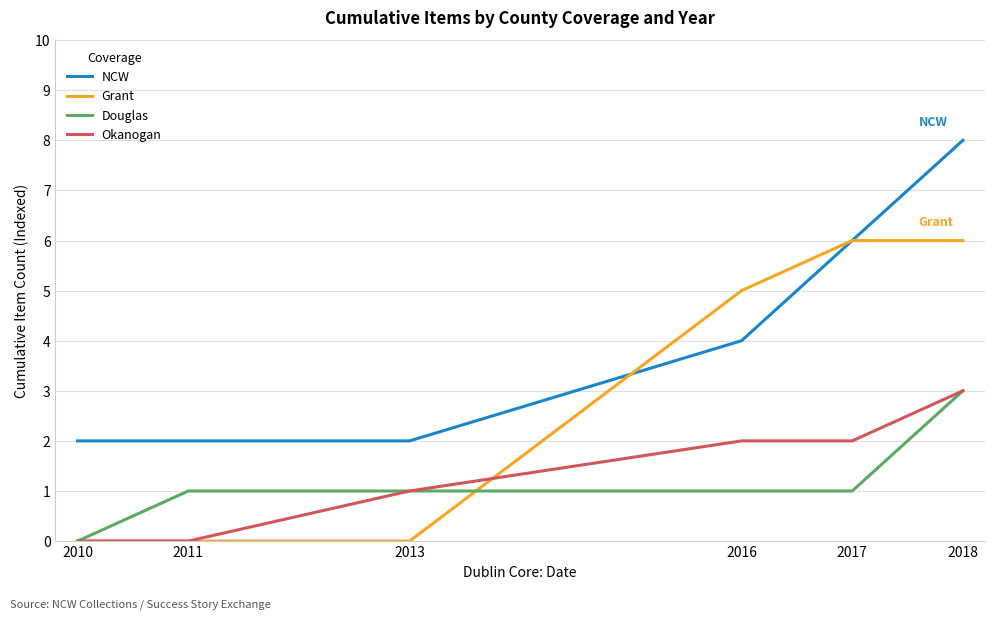

At how many categories does at least one series exceed 3?

3